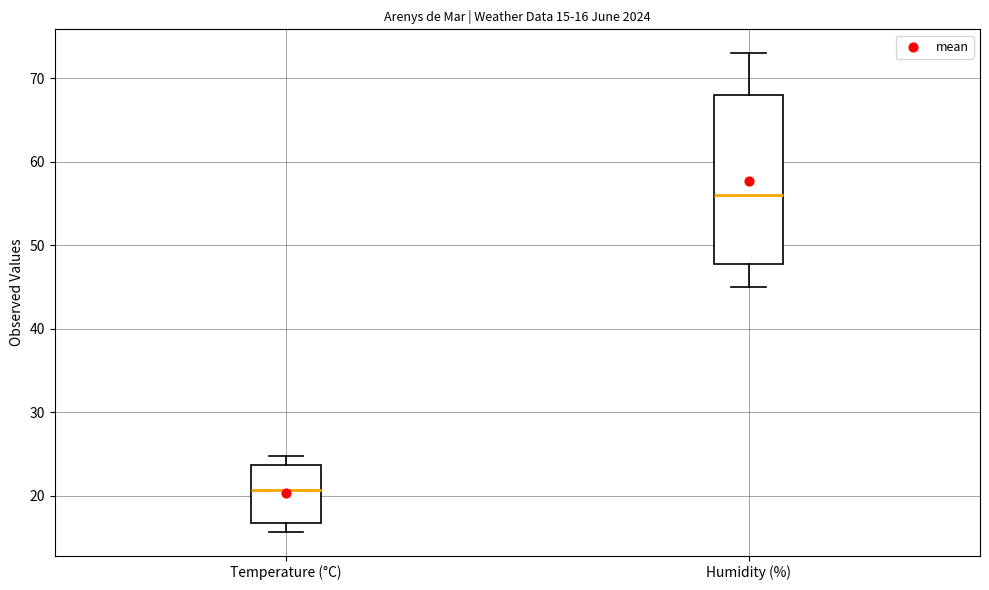

Comparing the boxes themselves (not the whiskers), which one is the tallest?

Humidity (%)